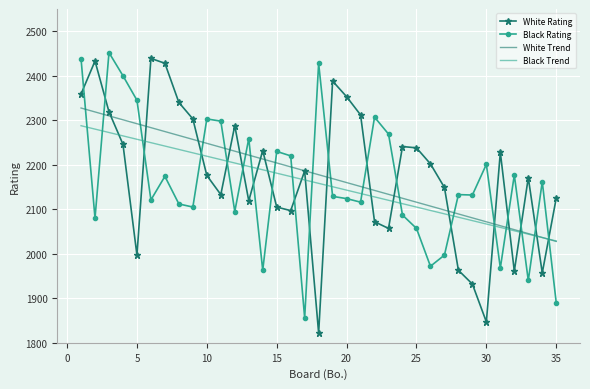

Which series ends up on top after the final intersection of Black Trend and Black Rating?

Black Trend